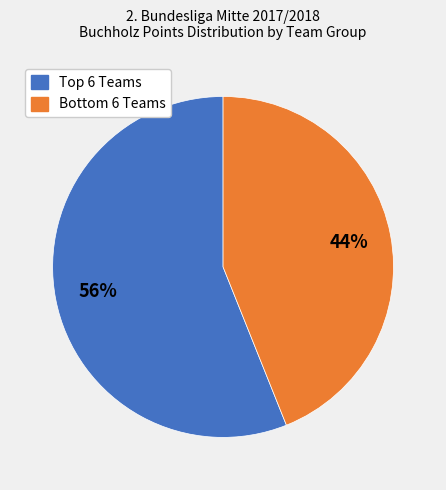

To the nearest percent, what is the average slice percentage?

50%